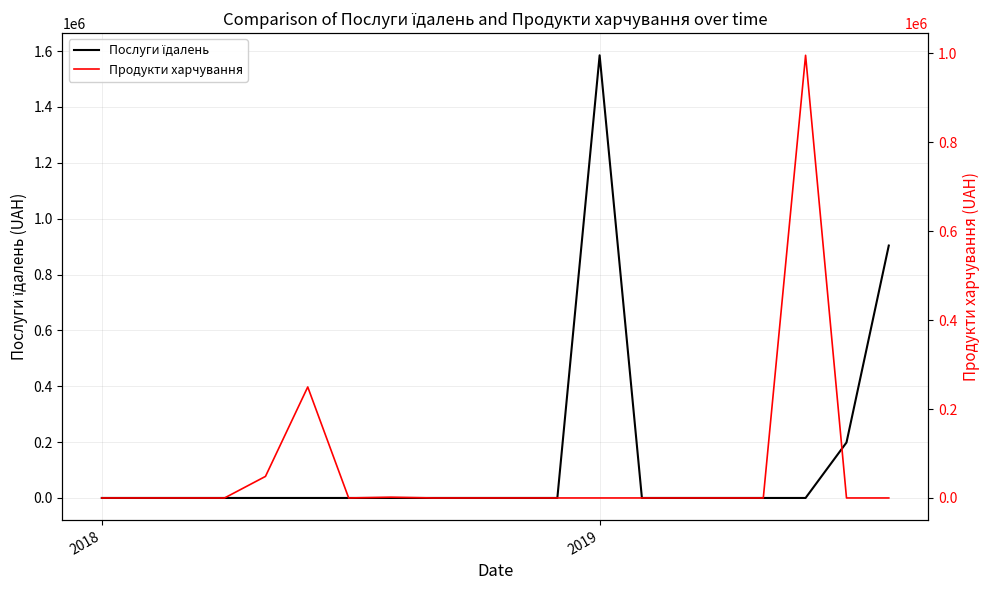

How many values in Послуги їдалень are above zero?

3